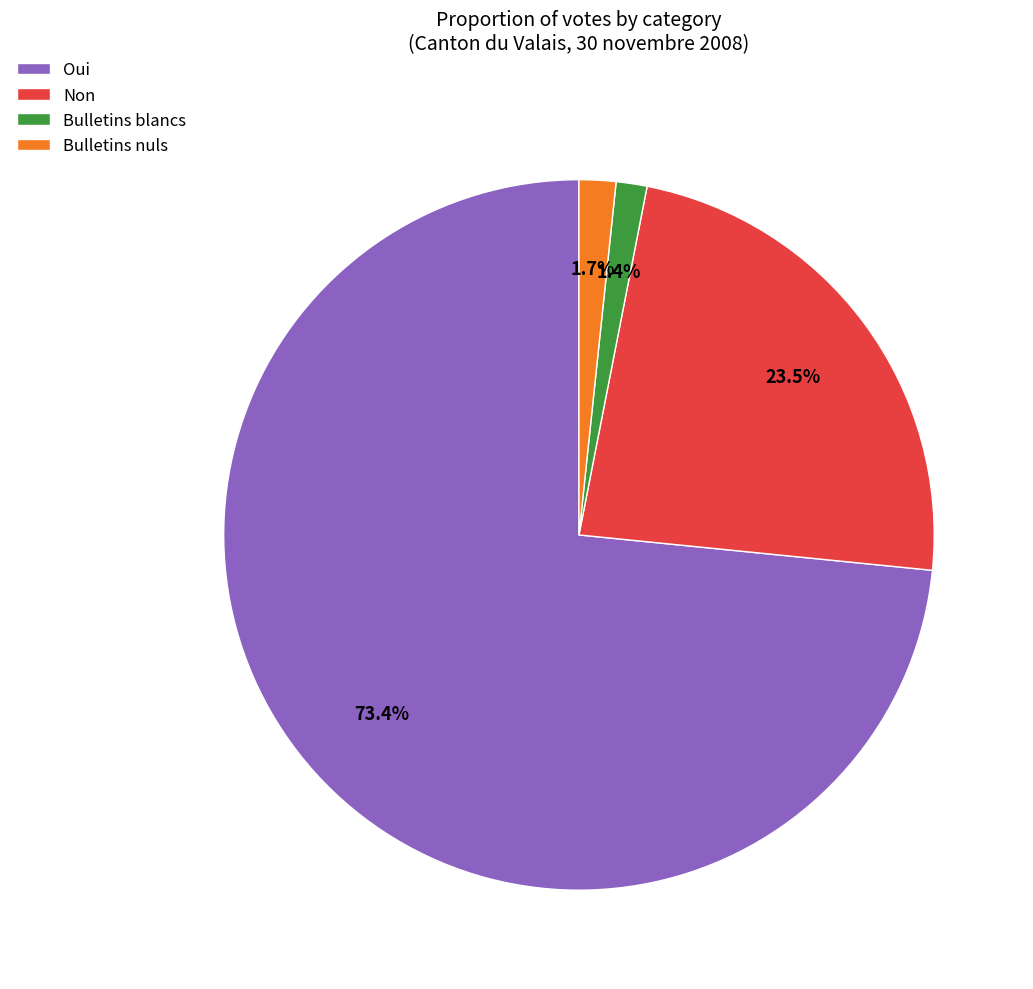

Is it true that Bulletins blancs is 1% of the pie?

True